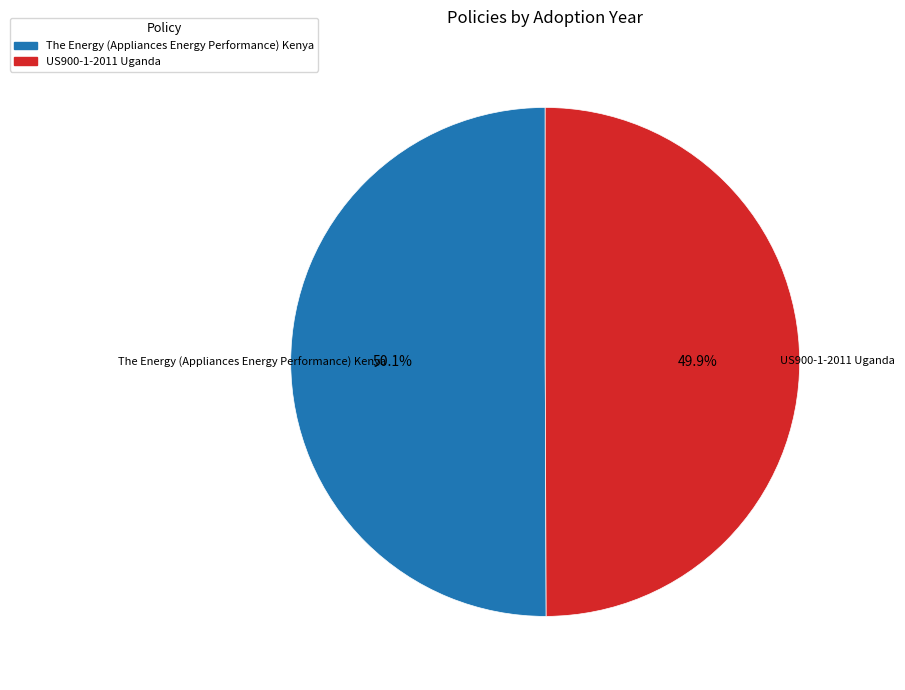

How many segments does this pie chart have?

2